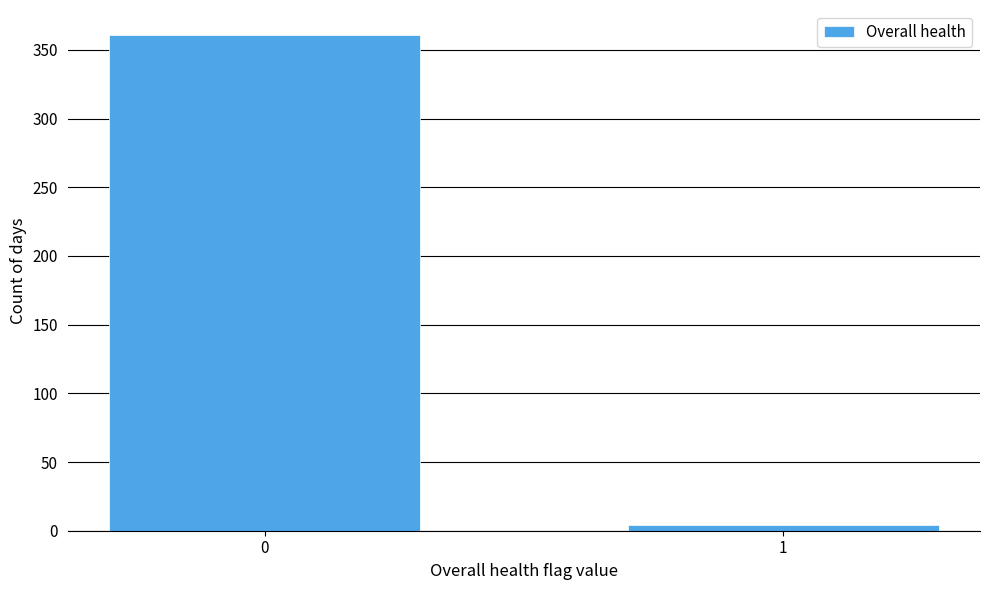

Reading right to left, list all the values displayed in this chart.

4	361